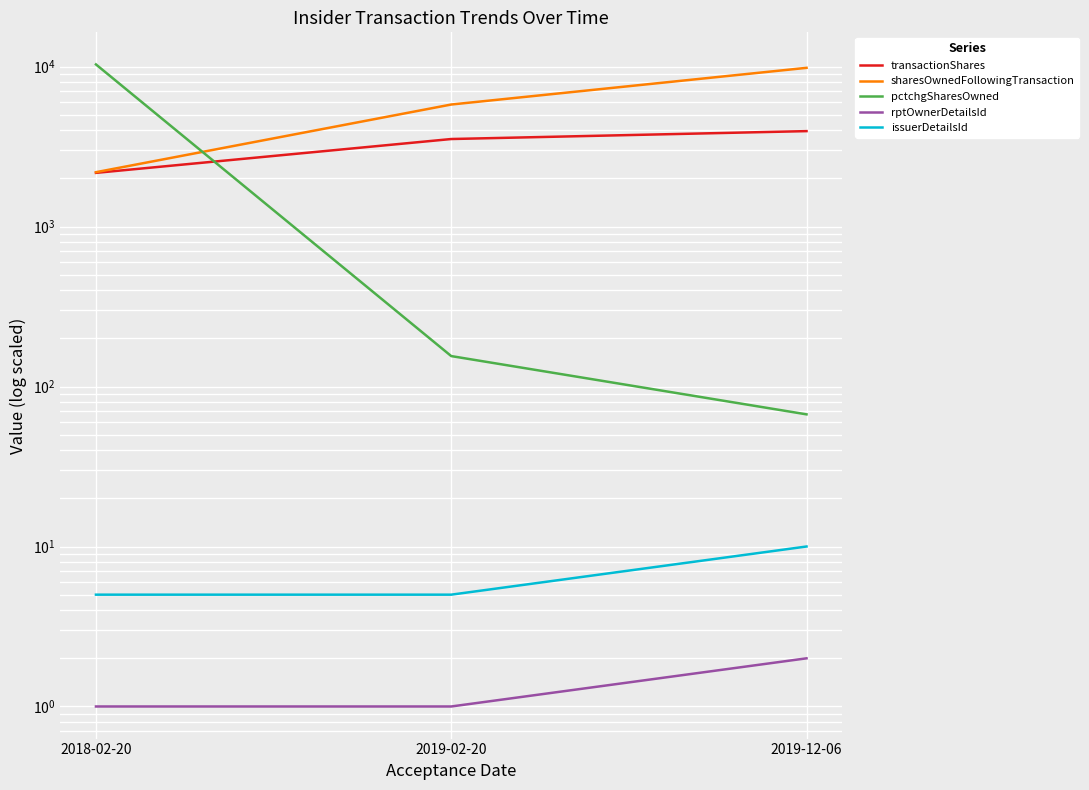

Reading left to right, transcribe all the data shown in this chart.

transactionShares: 2166	3525	3950
sharesOwnedFollowingTransaction: 2187	5792	9821
pctchgSharesOwned: 10314	155	67
rptOwnerDetailsId: 1	1	2
issuerDetailsId: 5	5	10